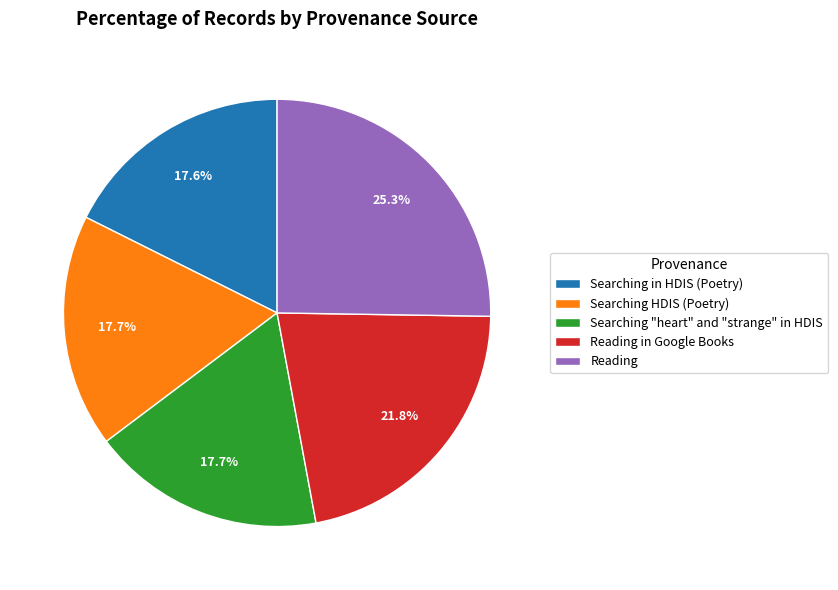

What is the largest slice in the pie chart?

Reading